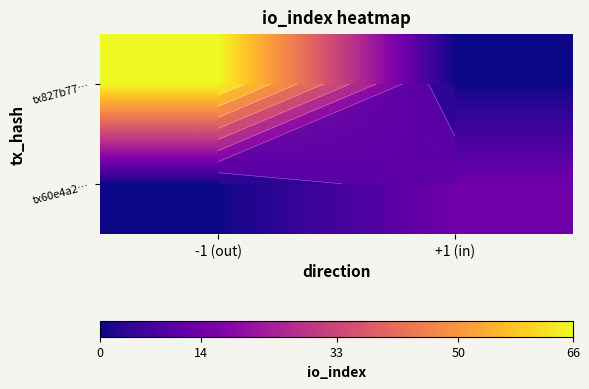

The value of tx827b77… at +1 (in) is -34. True or false?

False